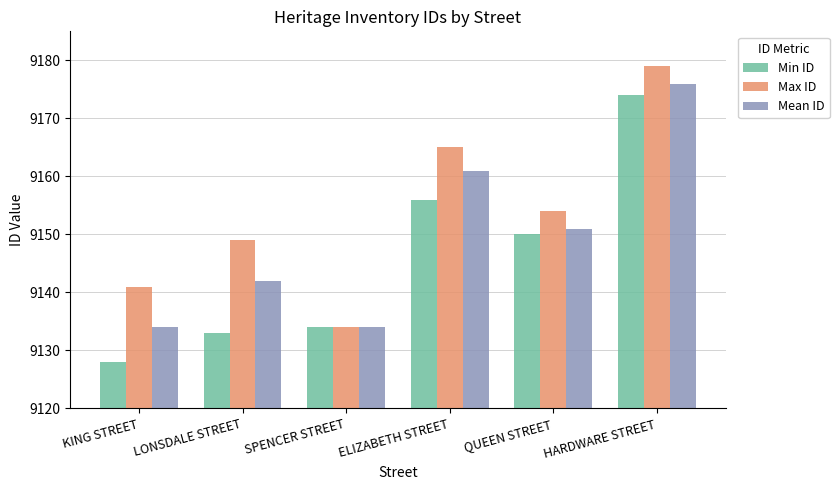

The Mean ID series shows 2058 at LONSDALE STREET. True or false?

False